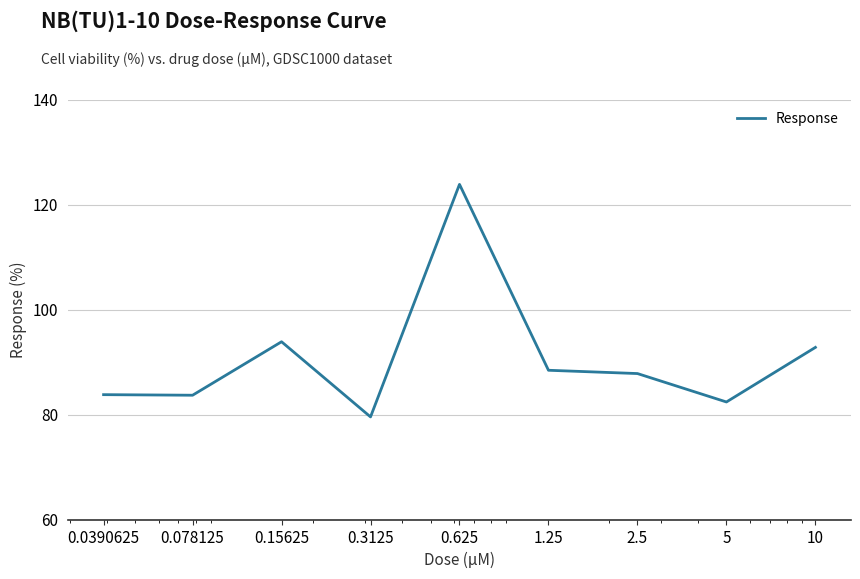

How many lines are shown in the chart?

1